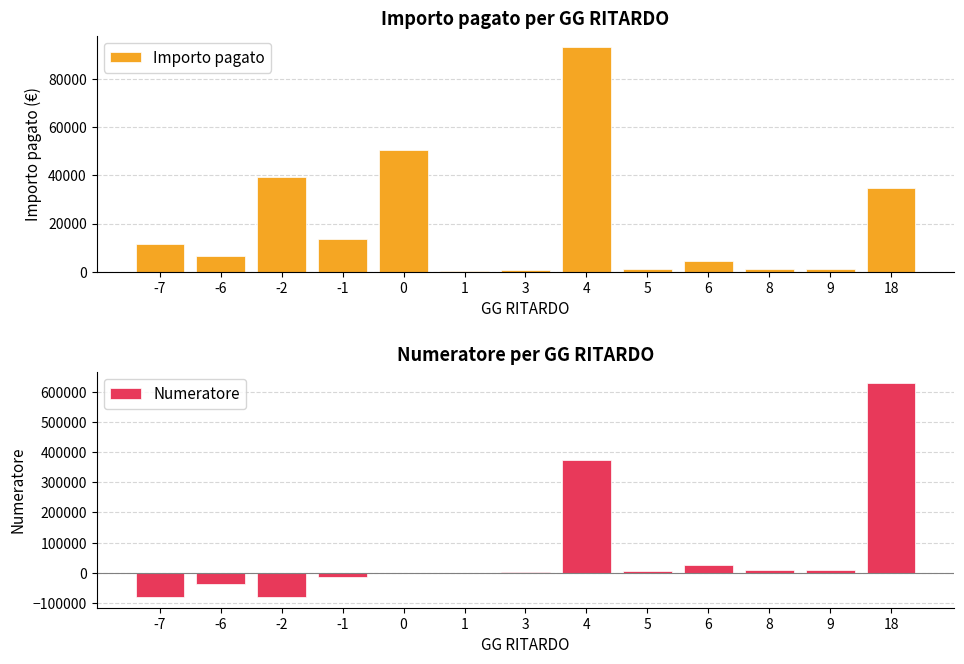

Is the value of Importo pagato at 4 greater than the value of Numeratore at -1?

Yes